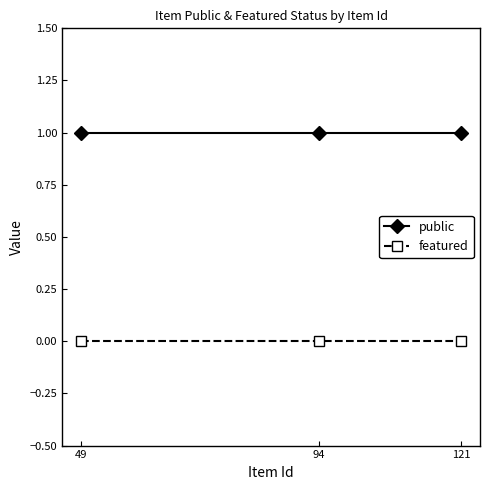

Rank the series by their average value, from lowest to highest.

featured, public